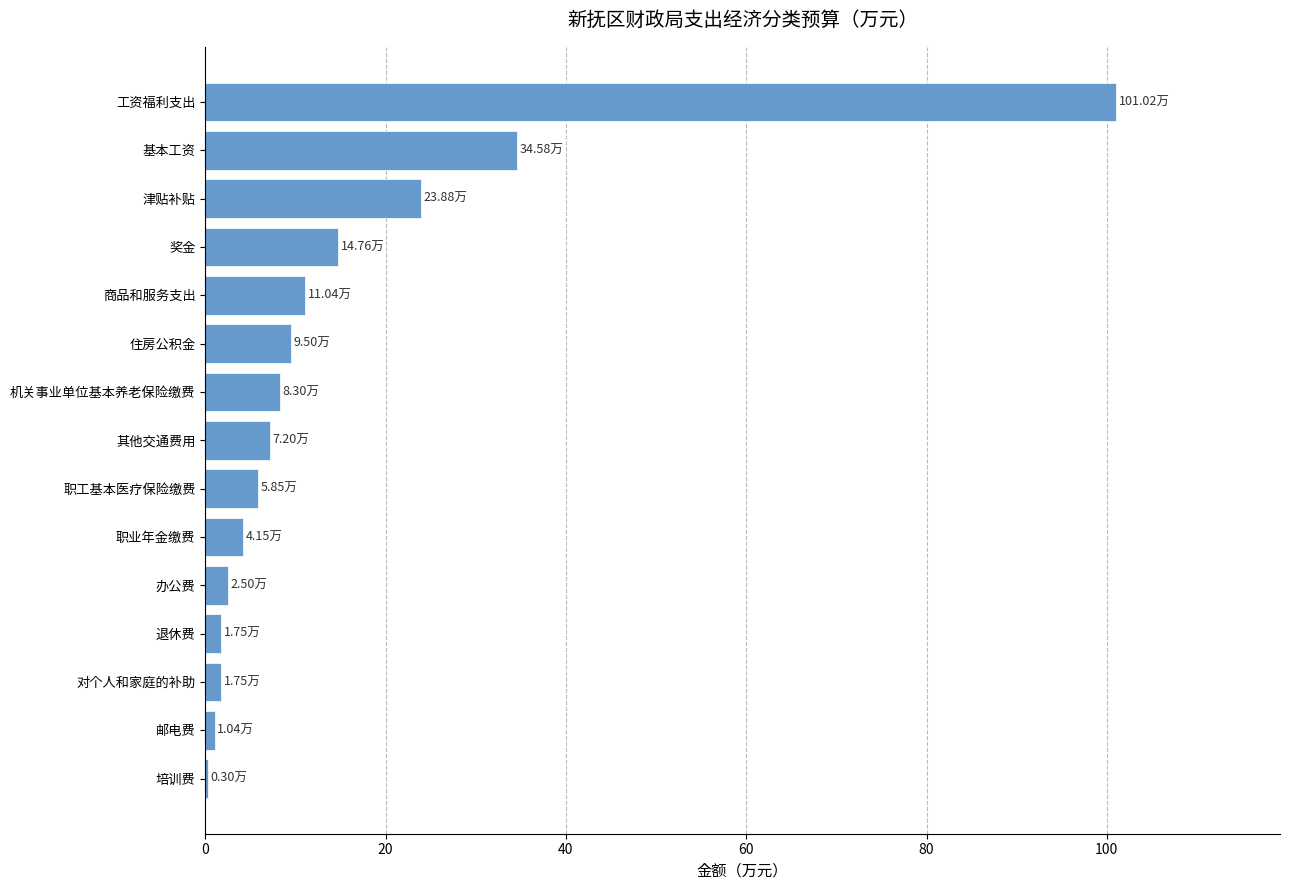

How many data points does each series have?

15